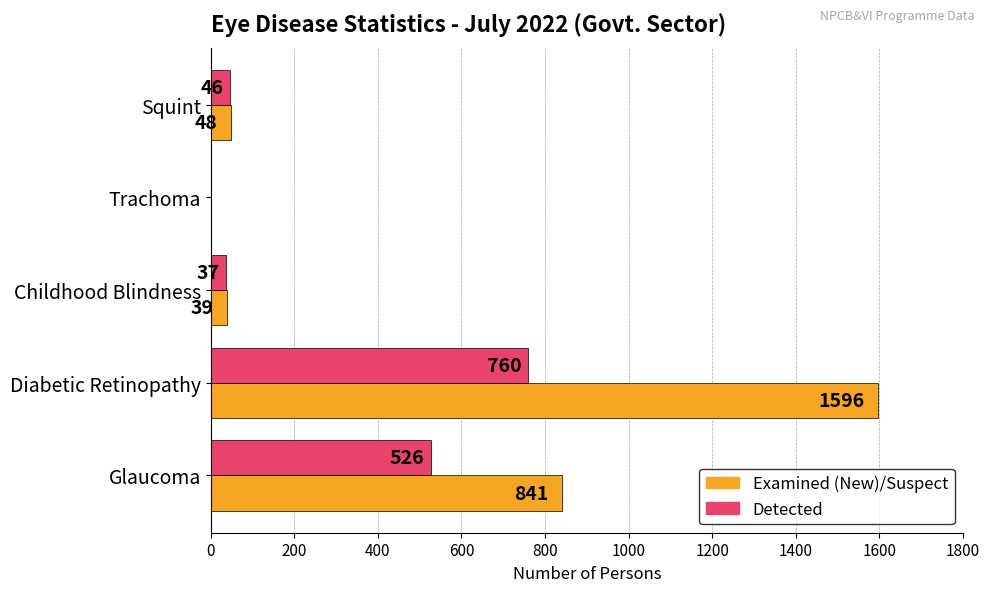

True or false: Detected has a value of 877 at Glaucoma.

False